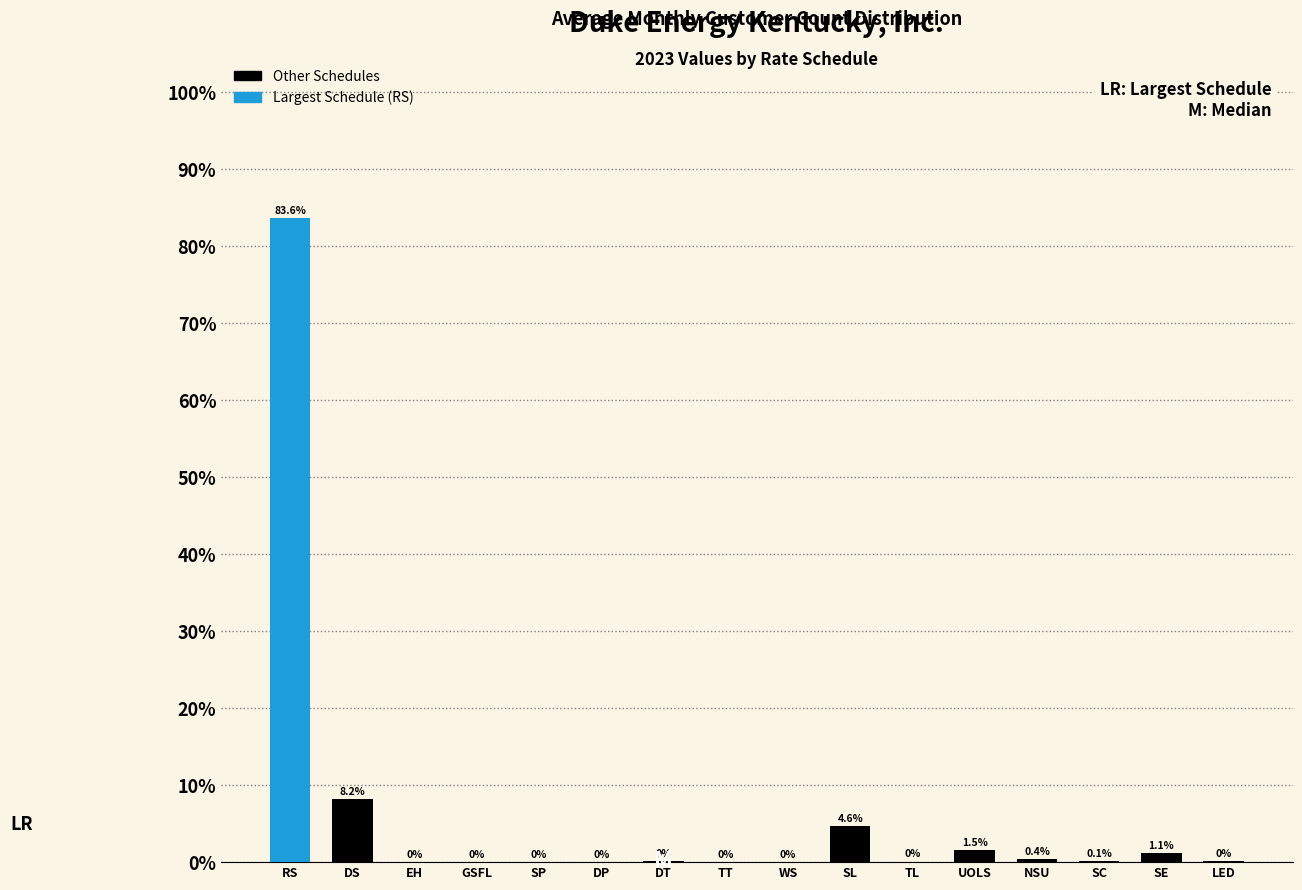

What is the sum of all values?

100.0